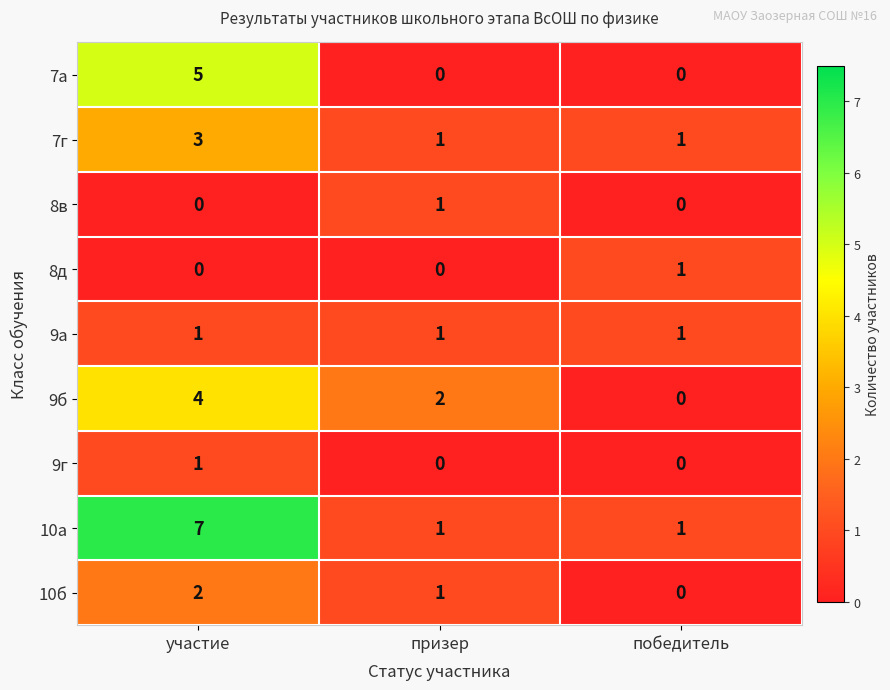

At which label does 9б reach its minimum?

победитель